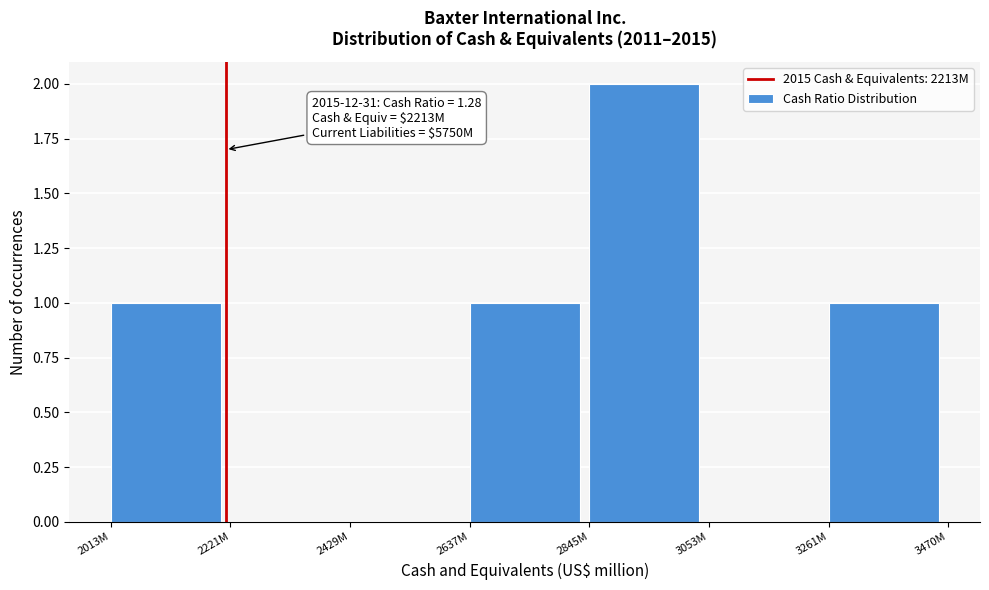

Reading left to right, what are all the values shown in this chart?

2013M=1	2221M=0	2429M=0	2637M=1	2845M=2	3053M=0	3261M=1